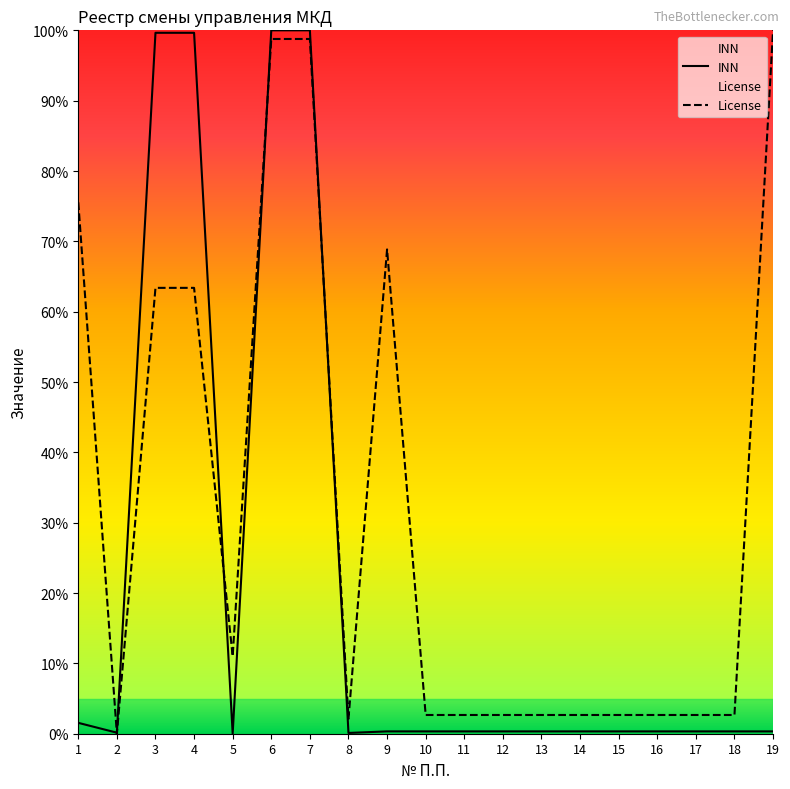

What is the sum of the INN values at 16 and 12?

0.7